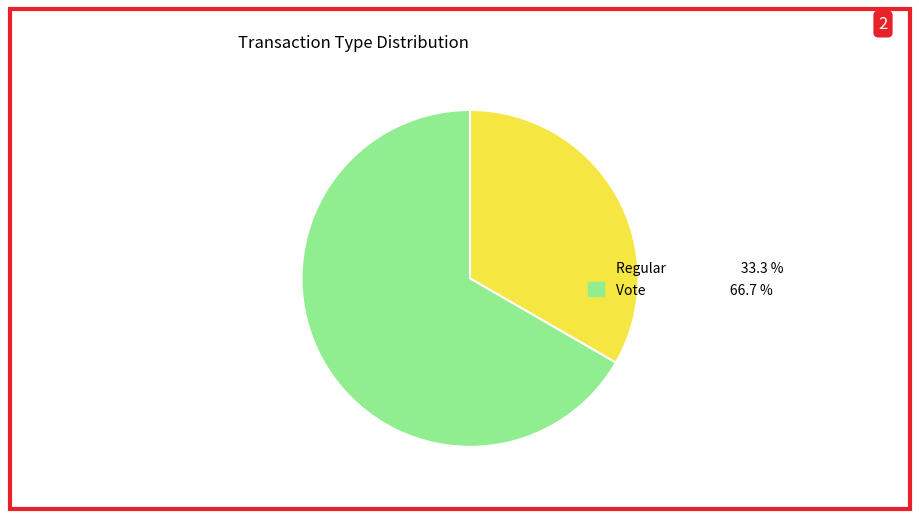

Is there a majority slice in this chart?

Yes